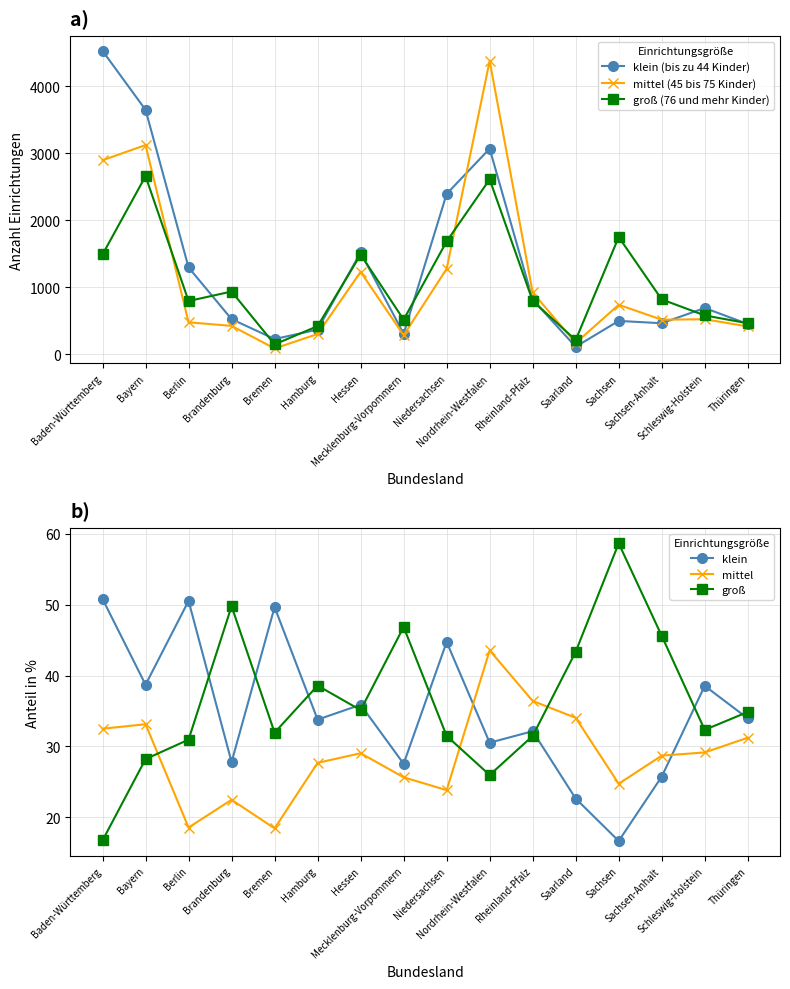

What is the spread (max minus min) of values at Niedersachsen?

2369.2